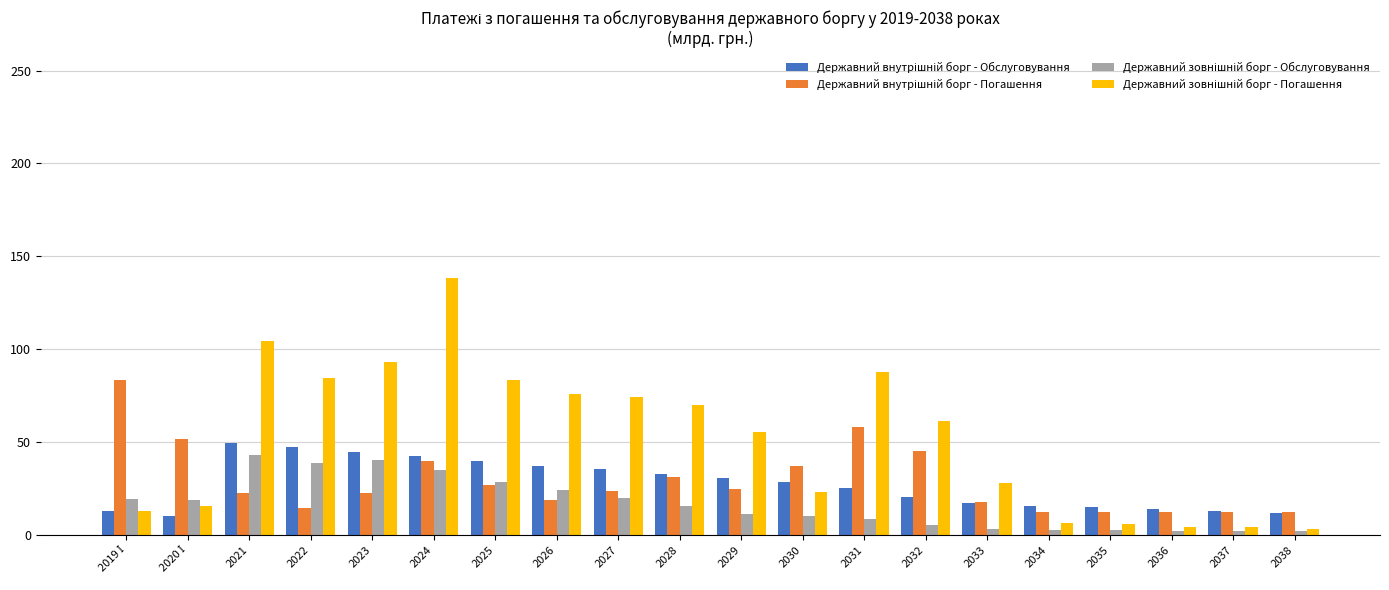

What is the difference between the highest and lowest values at 2023?

70.8